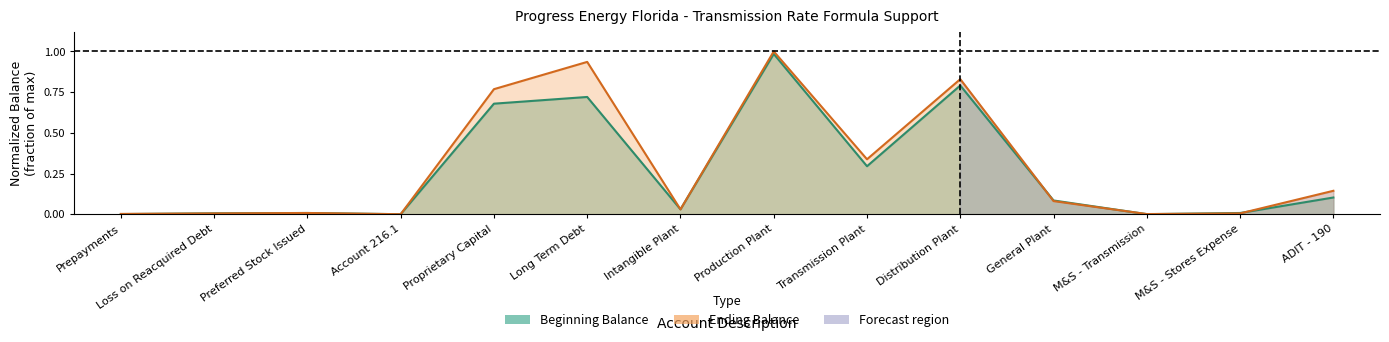

List the series in order of their peak value, lowest first.

Beginning Balance, Ending Balance